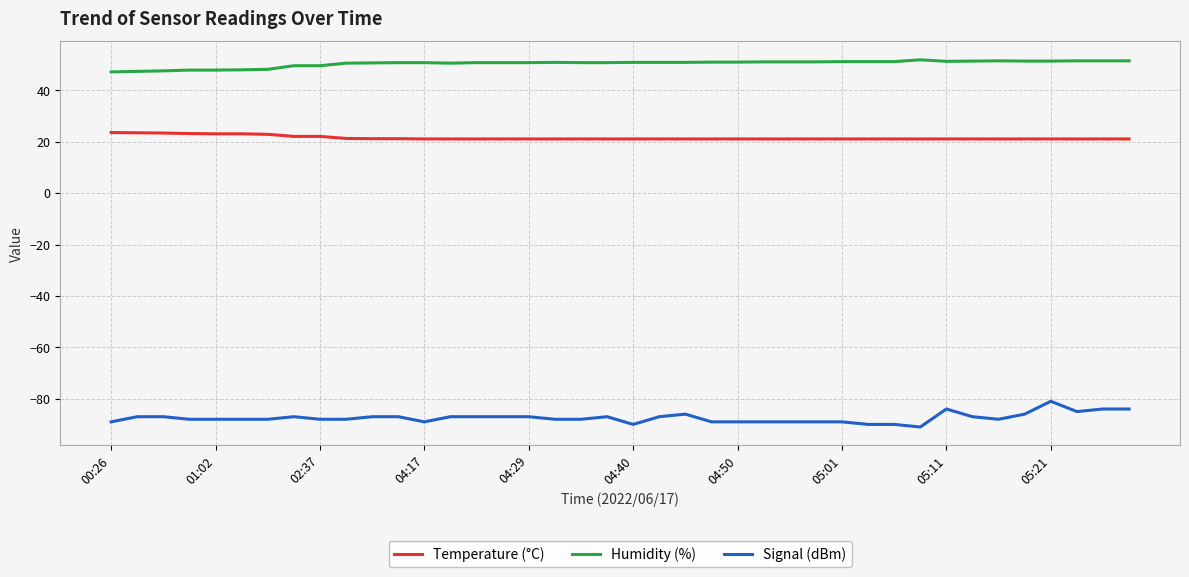

True or false: Temperature (°C) and Signal (dBm) cross at least once.

False